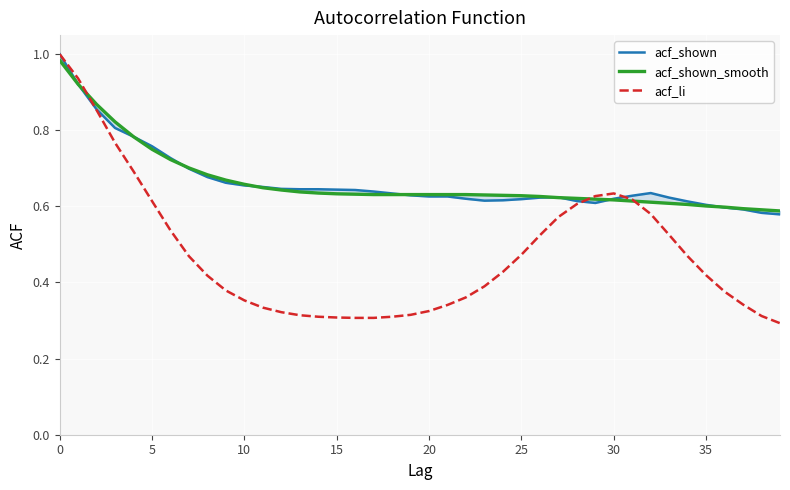

How many lines are shown in the chart?

3